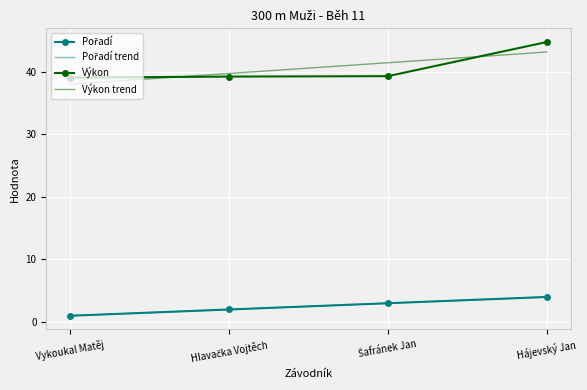

What is the spread (max minus min) of values at Šafránek Jan?

38.4